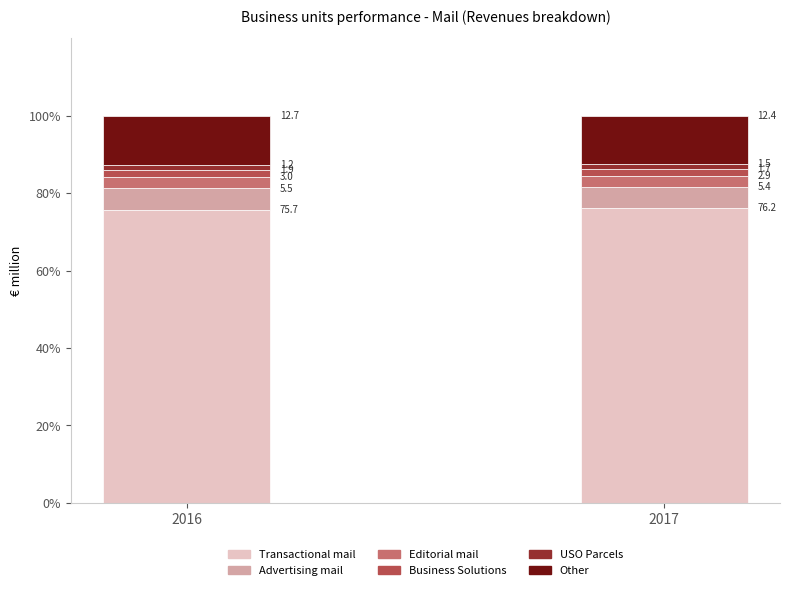

What is the total value across all series at 2016?

100.0